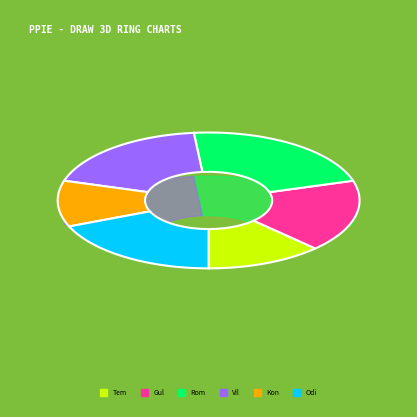

Does Igonin Temur account for over 50% of the chart?

No